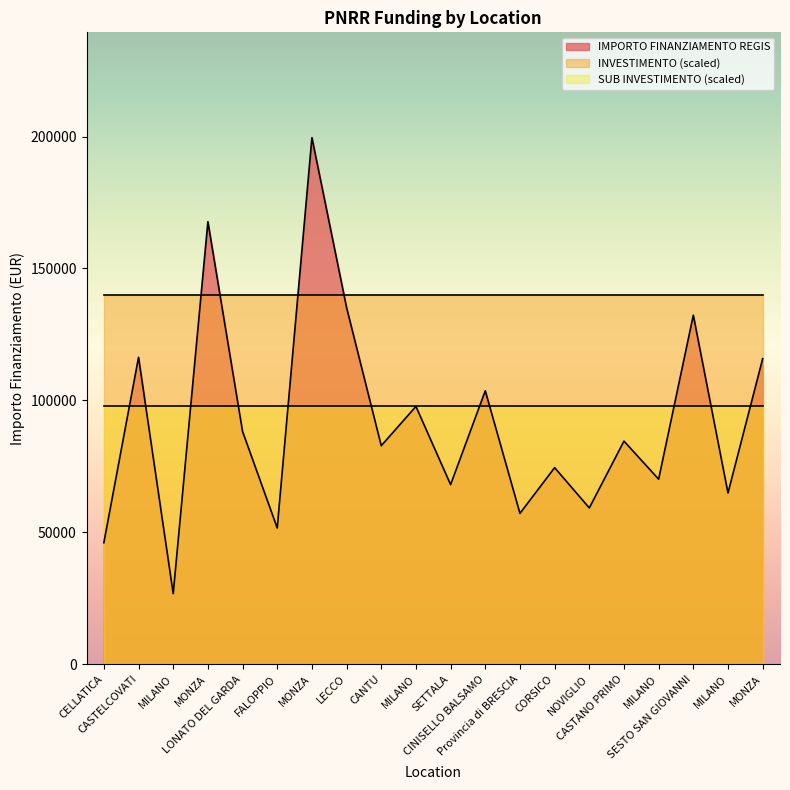

Which category has the lowest value in the IMPORTO FINANZIAMENTO REGIS series?

MILANO